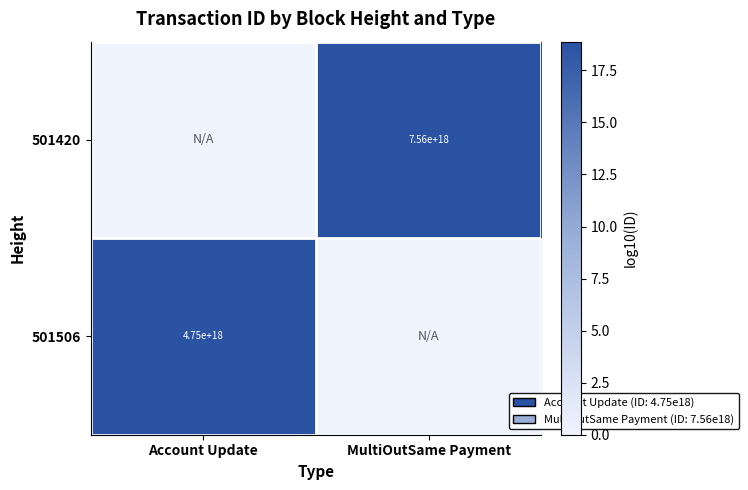

True or false: 501506 has a value of 4750000000000000000 at Account Update.

True